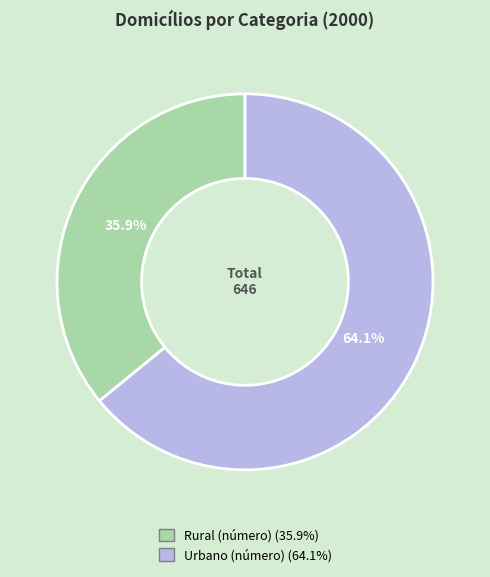

What percentage do Urbano (número) and Rural (número) together represent?

100.0%